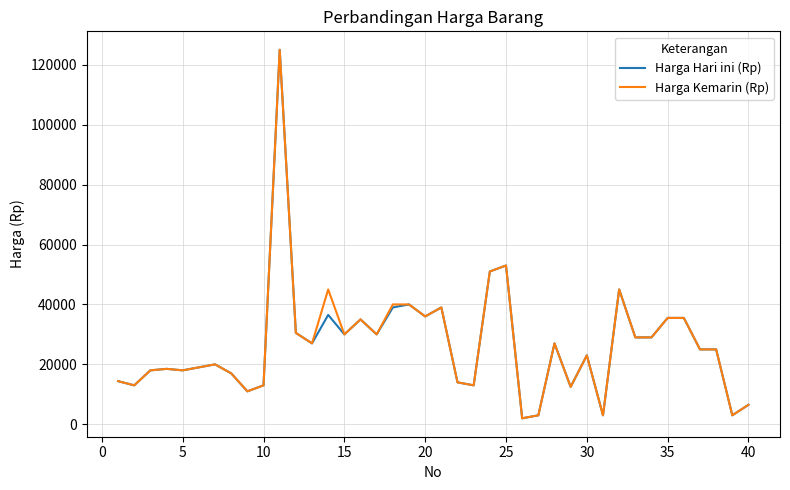

What is the highest value of the Harga Hari ini (Rp) series?

125000